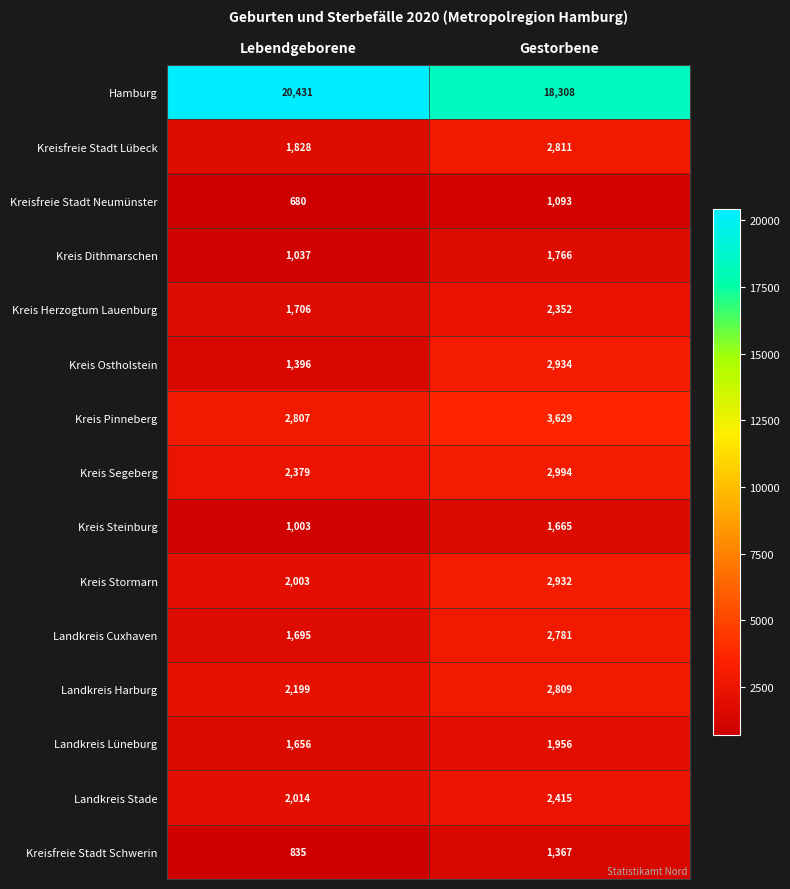

Is it true that Kreis Pinneberg equals 1369 at Gestorbene?

False